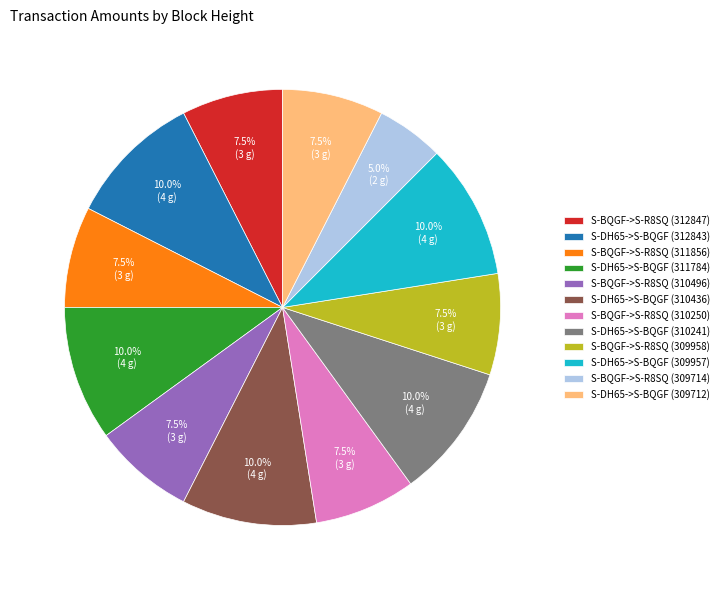

How many slices are in this pie chart?

12